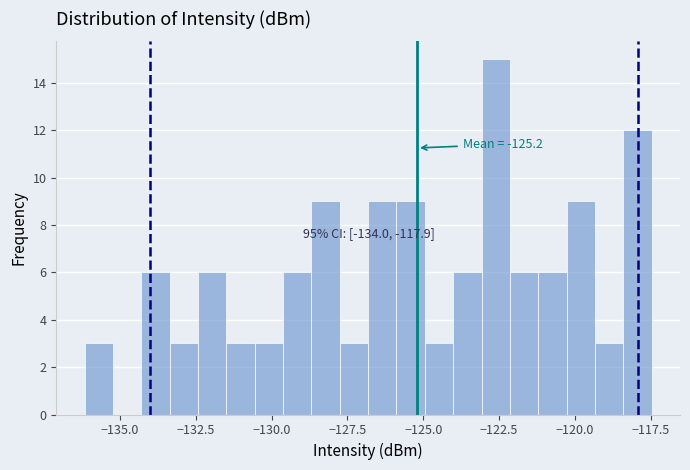

Around what value on the x-axis is the tallest bar? Give the approximate position of its centre, as read against the axis.

-122.5